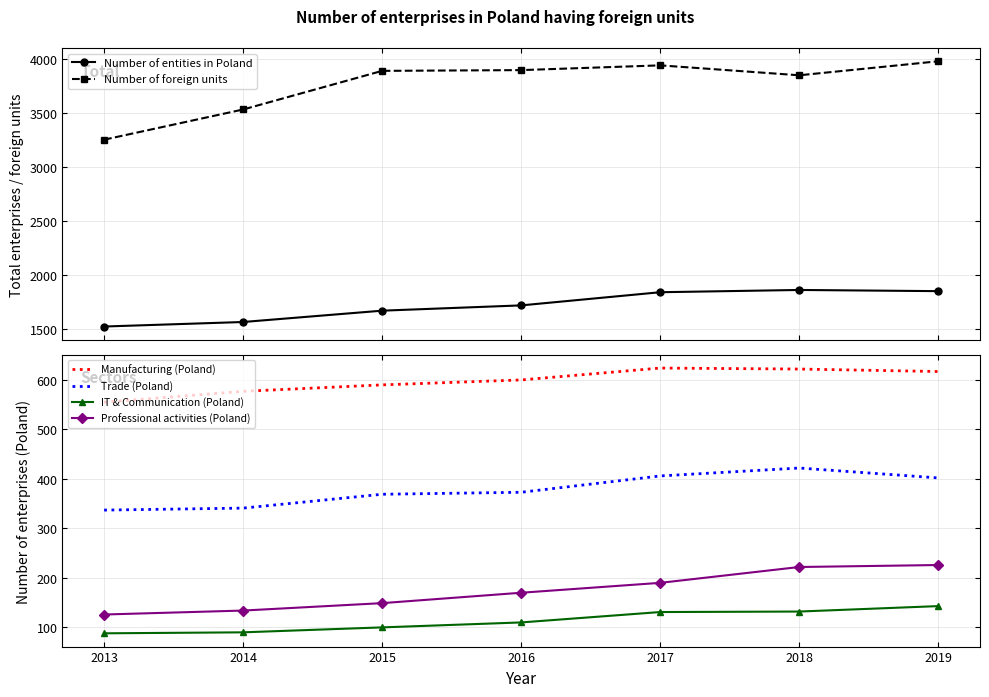

What is the spread (max minus min) of values at 2013?

3164